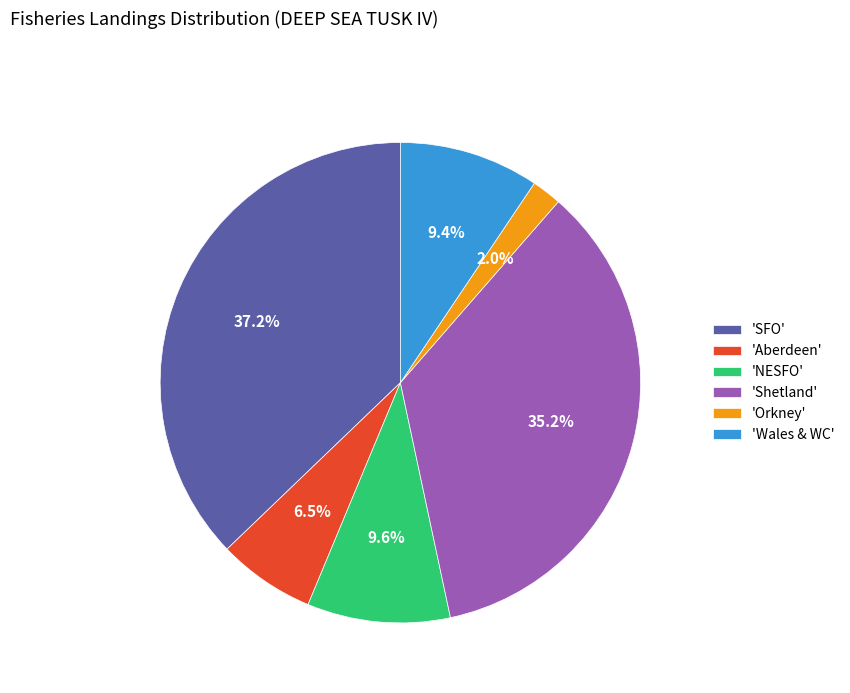

To the nearest percent, what is the difference between the largest and smallest slice percentages?

35%